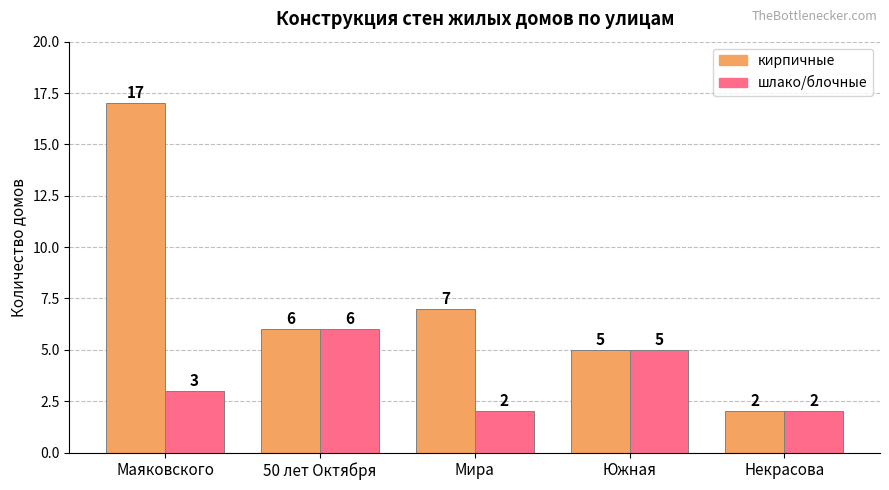

Reading left to right, what are all the values shown in this chart?

кирпичные: Маяковского=17	50 лет Октября=6	Мира=7	Южная=5	Некрасова=2
шлако/блочные: Маяковского=3	50 лет Октября=6	Мира=2	Южная=5	Некрасова=2